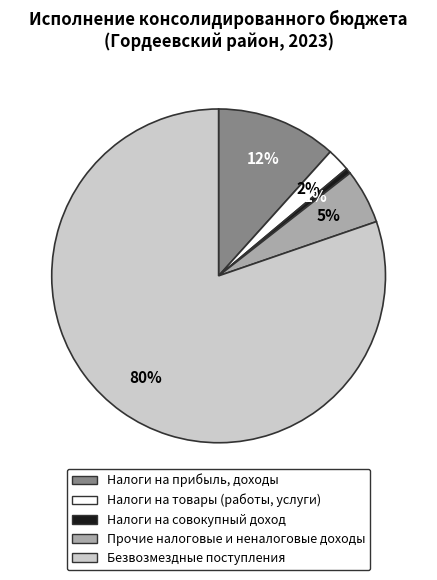

Is there a majority slice in this chart?

Yes